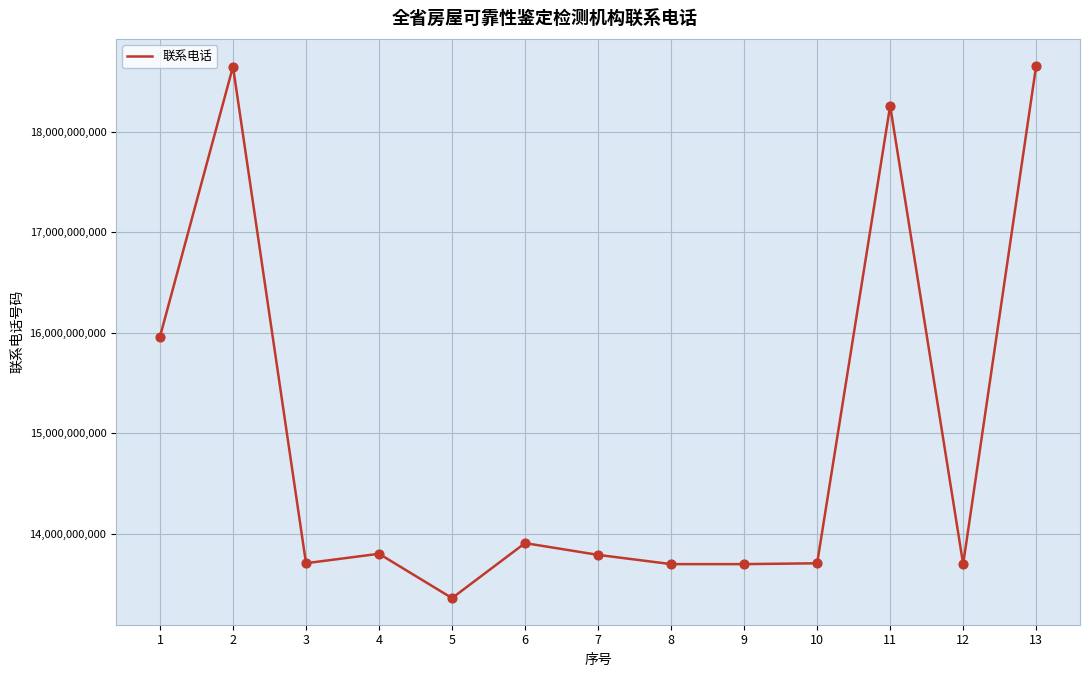

What is the change in value from 6 to 7?

-117162648